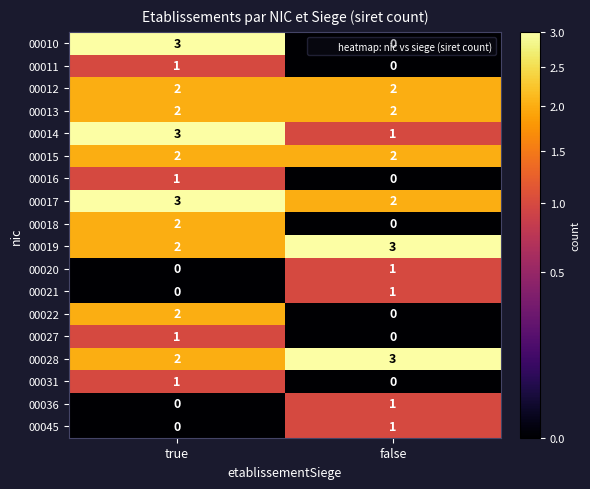

What is the sum of the 00012 values at false and true?

4